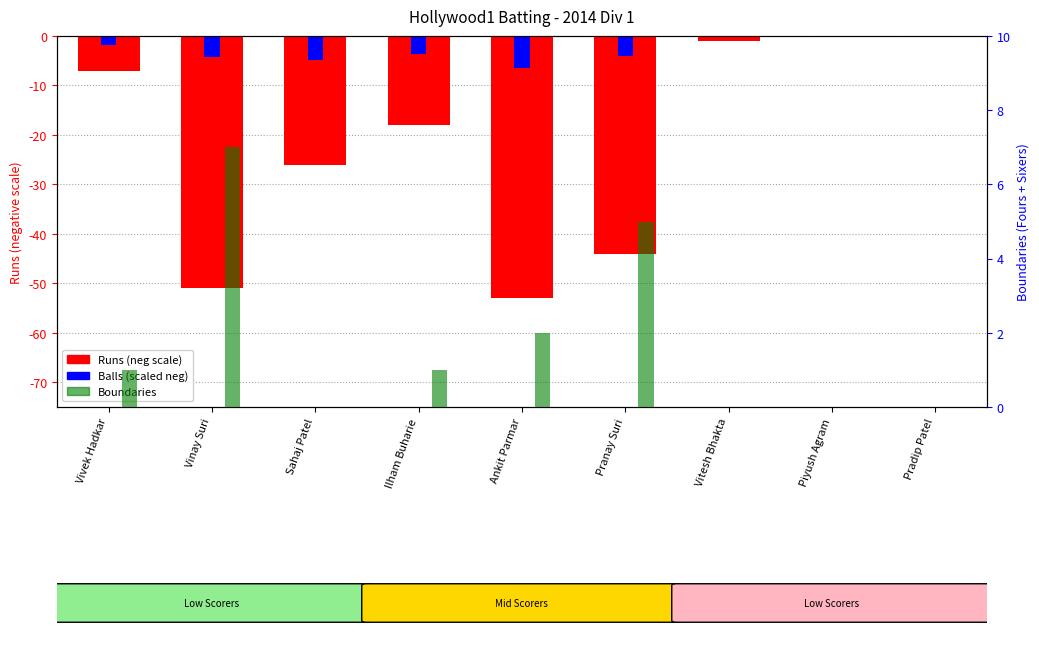

Which category has the lowest value in the Boundaries series?

Sahaj Patel